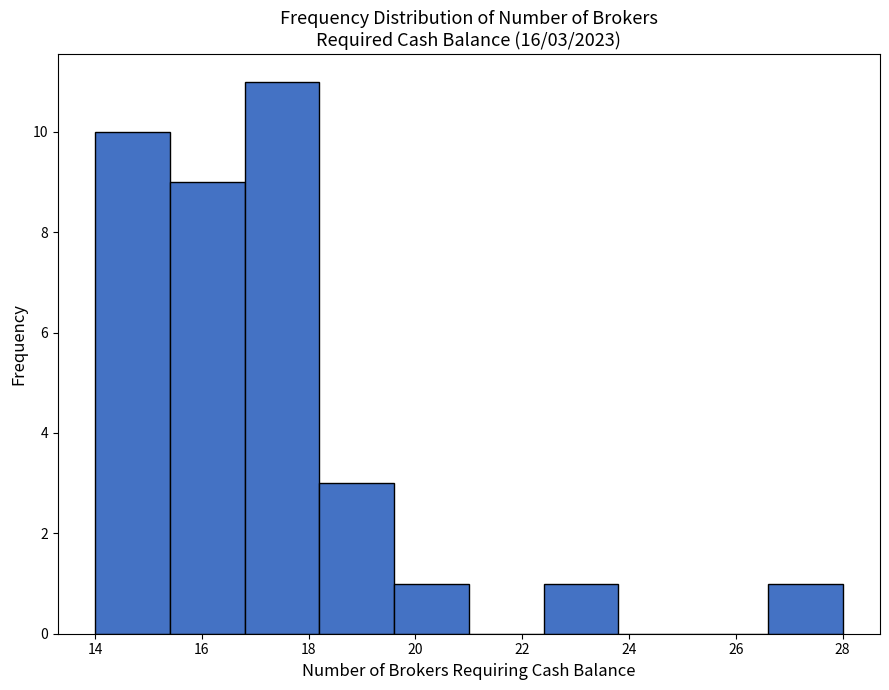

Over which range of the x-axis is the bar tallest?

16.8 to 18.2